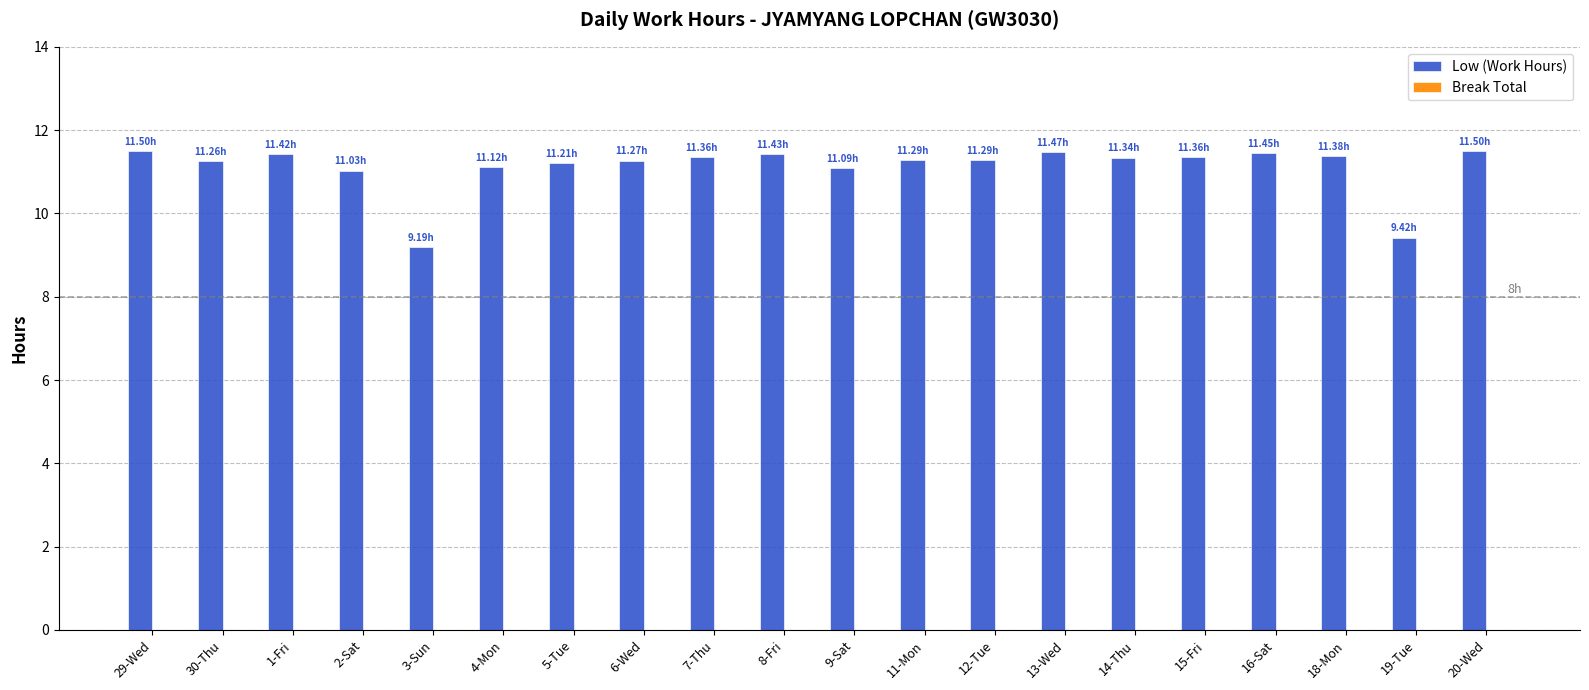

What is the sum of all values?

222.4